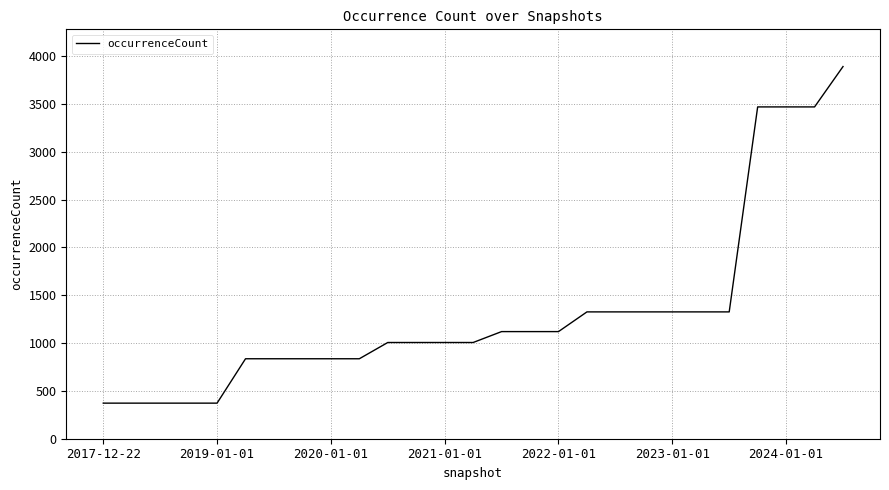

What is the difference between the maximum and minimum values?

3519